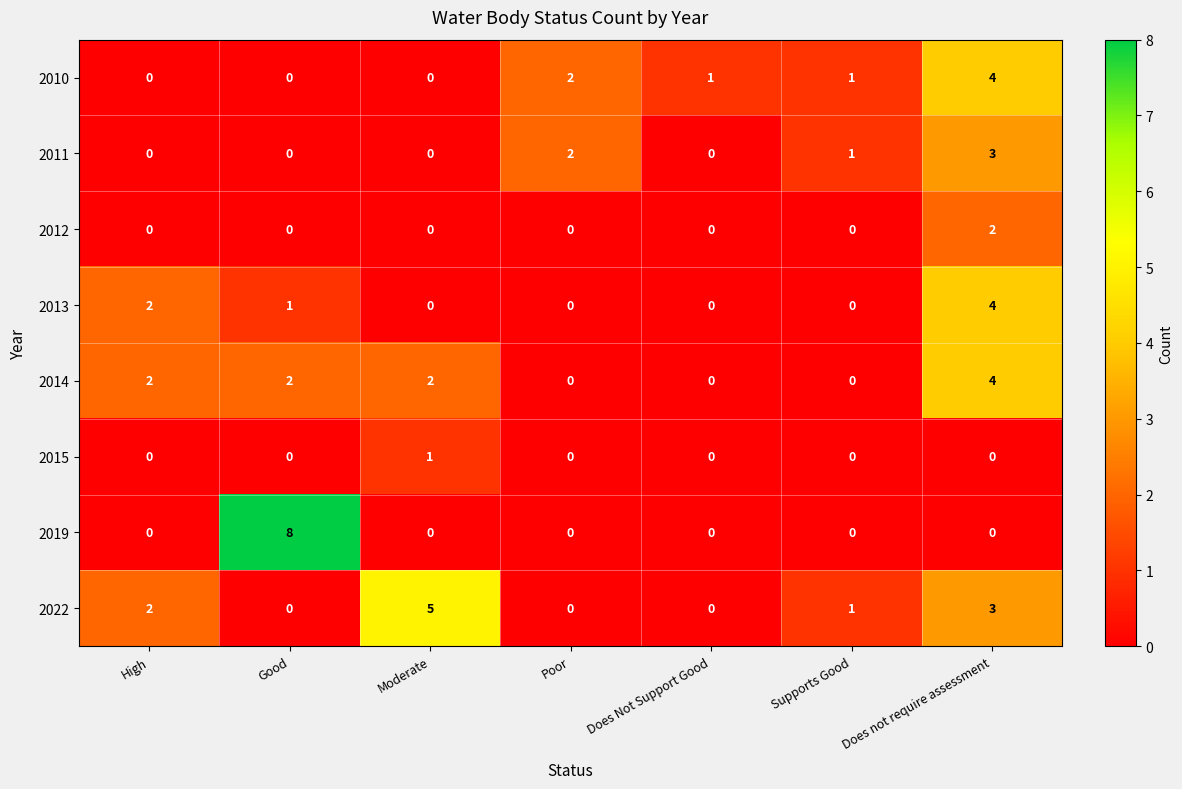

What is the maximum value for 2013?

4